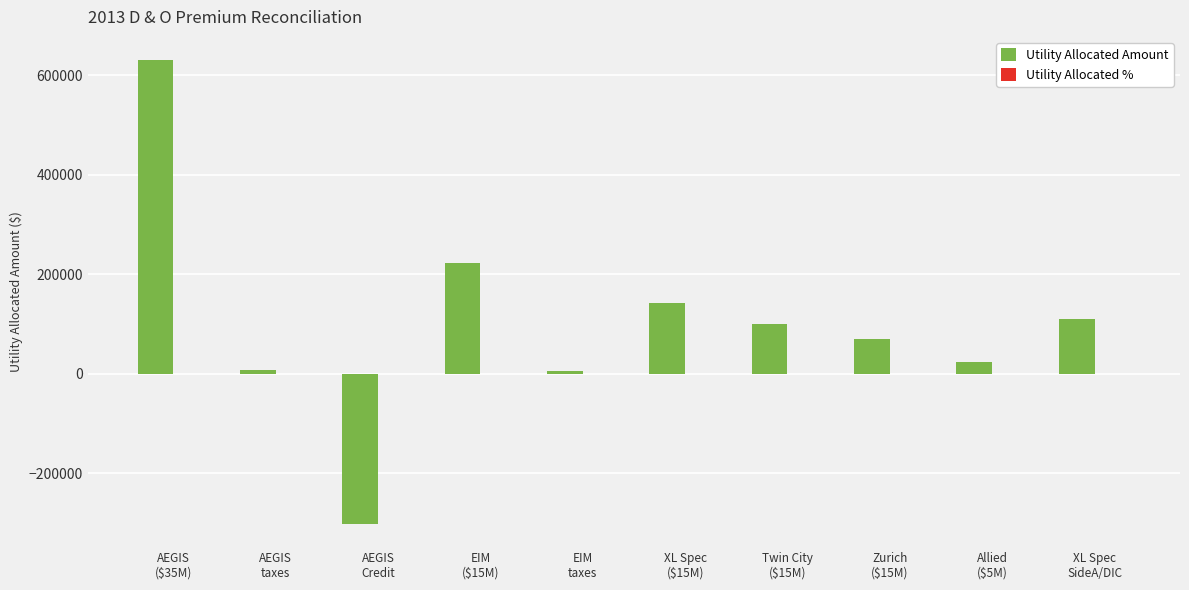

Which label corresponds to the largest value in the chart?

AEGIS
($35M)